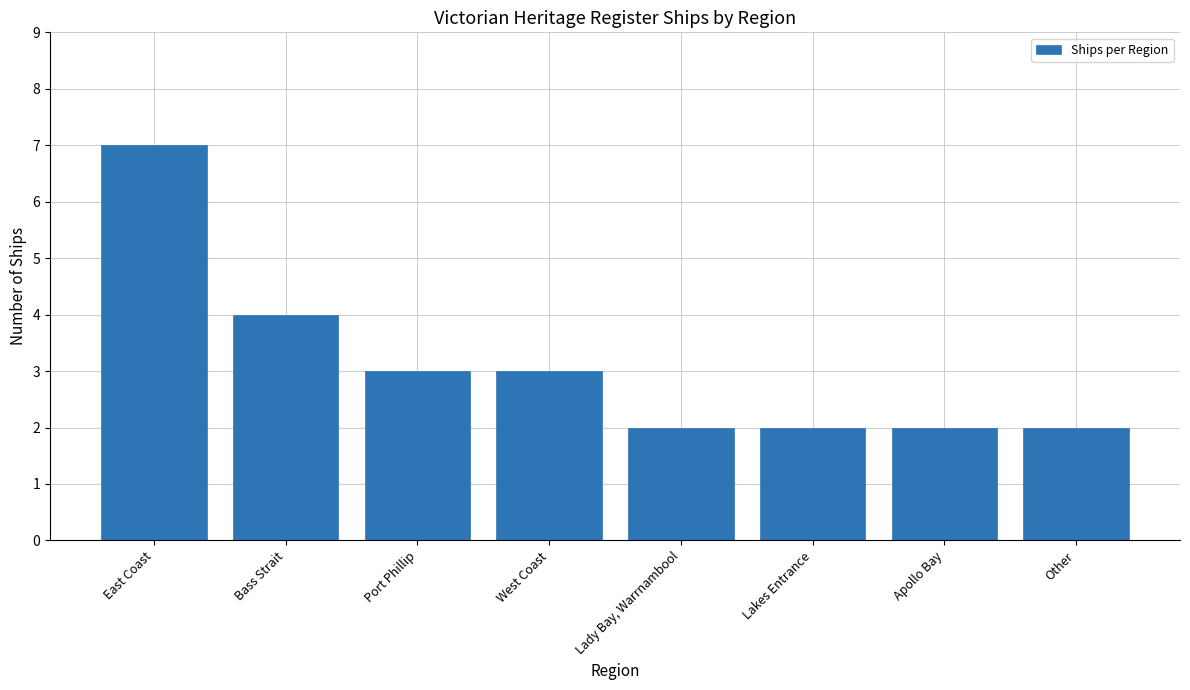

What is the change in value from Bass Strait to Other?

-2